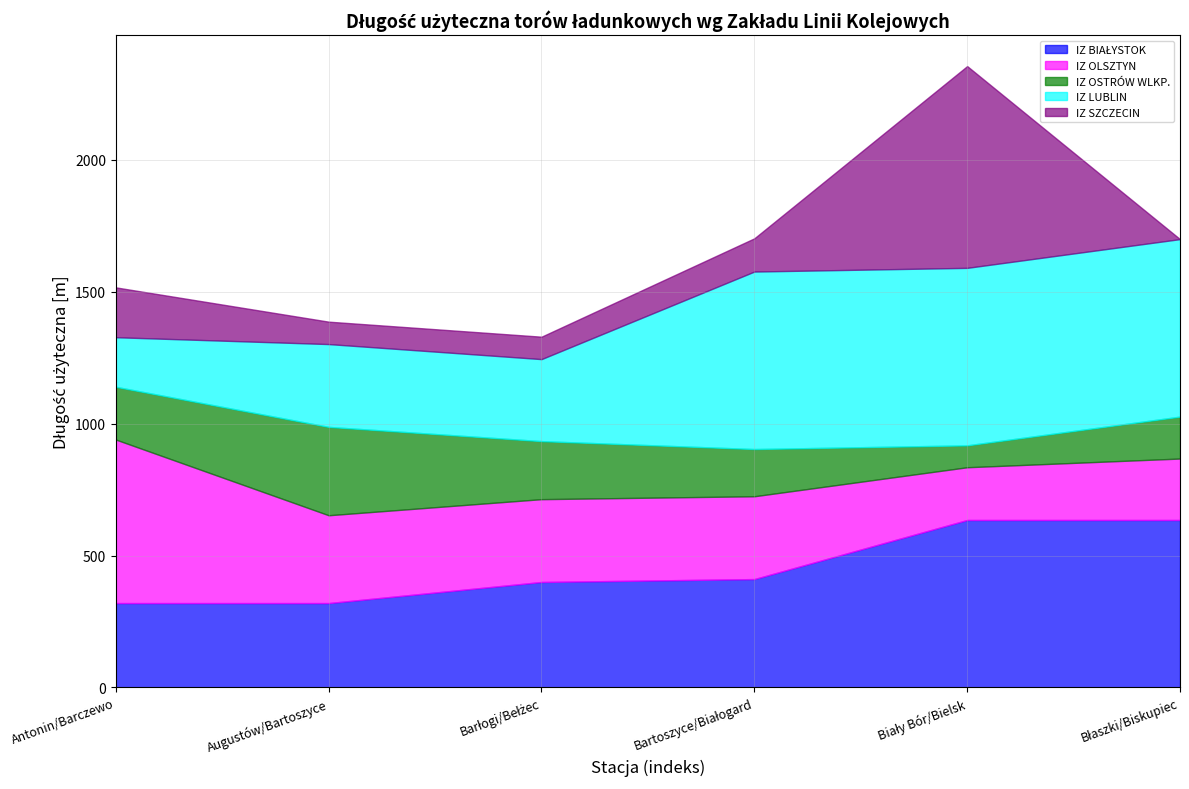

What is the difference between the second highest and second lowest values in the IZ SZCZECIN series?

104